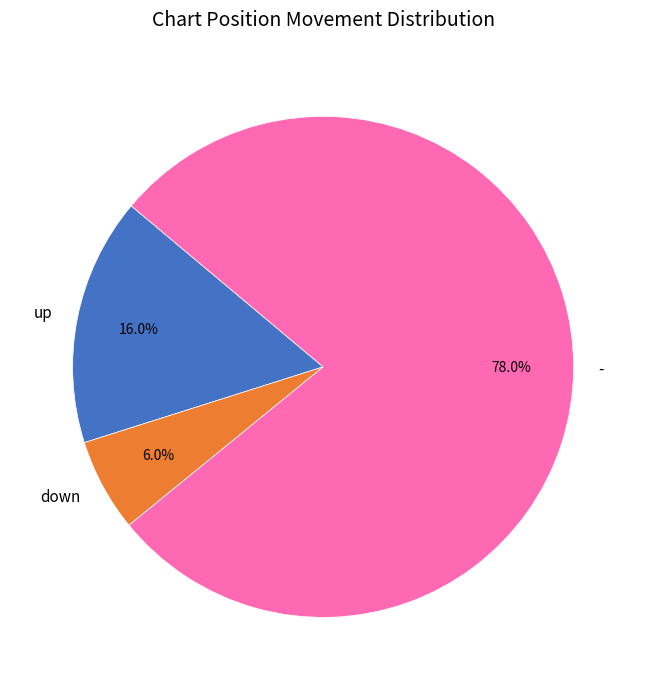

Is the sum of up and down greater than half?

No